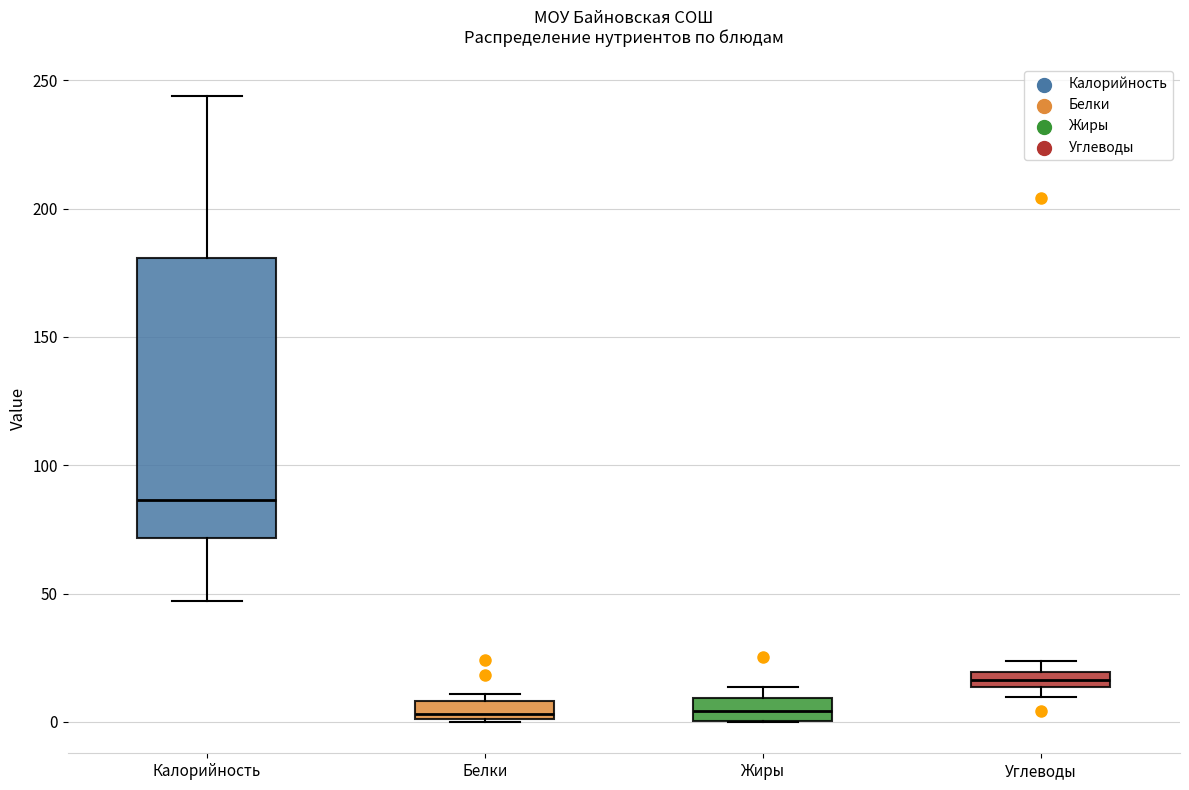

Which box has the highest median line?

Калорийность